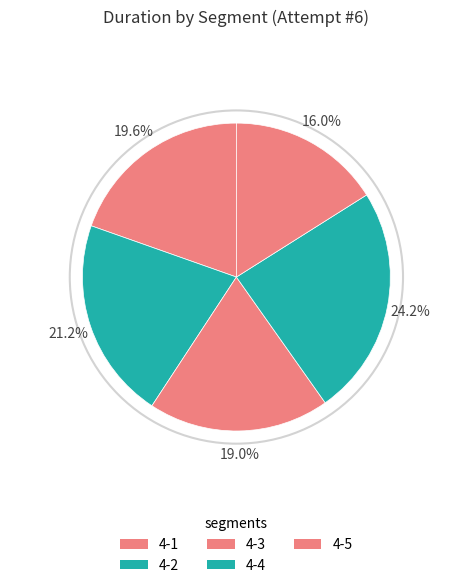

Count the number of slices in the pie.

5